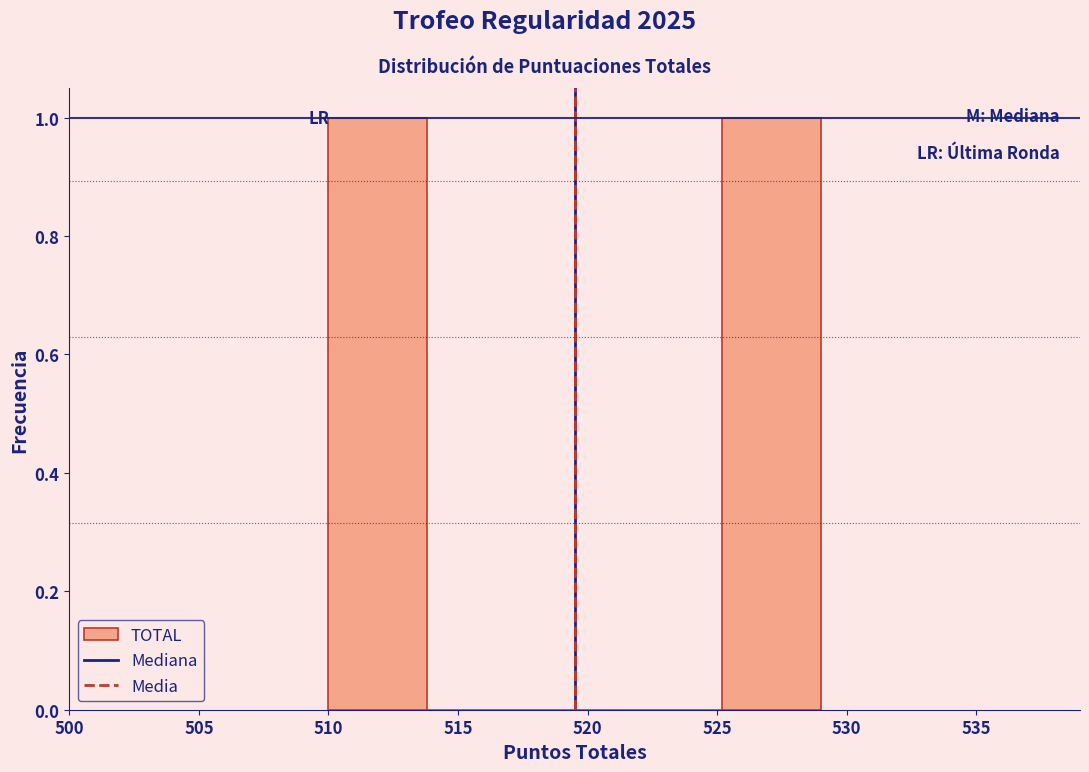

What is the height of the bar covering 525.2 to 529.0 on the x-axis? Neither the bar edges nor the heights are printed on the chart, so give them approximately, as read against the axes.

1